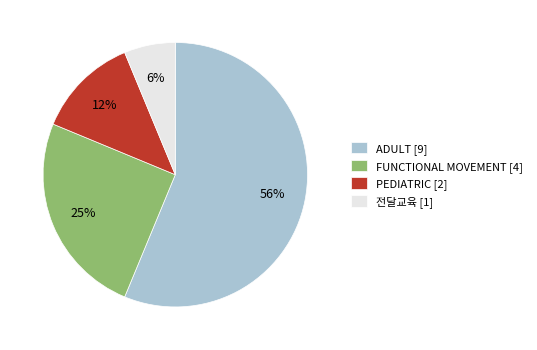

What percentage is the 전달교육 [1] slice, to the nearest percent?

6%